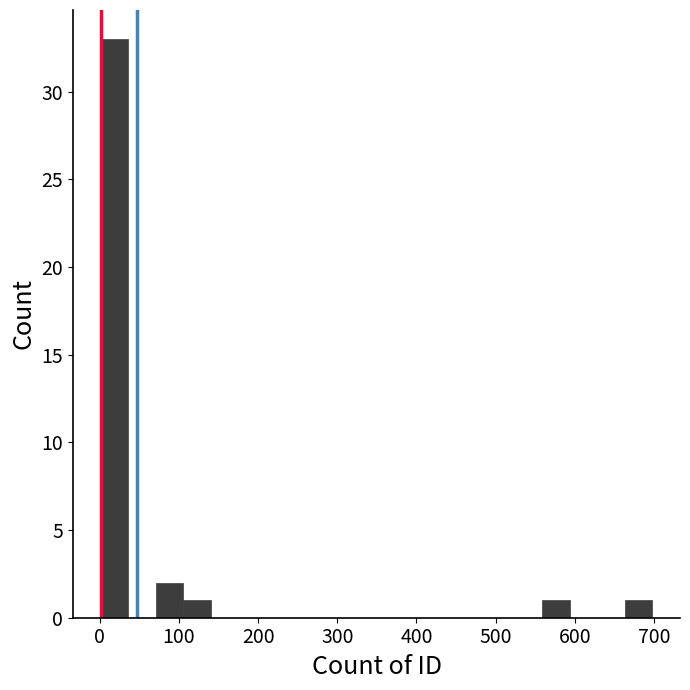

Around what value on the x-axis is the tallest bar? Give the approximate position of its centre, as read against the axis.

20